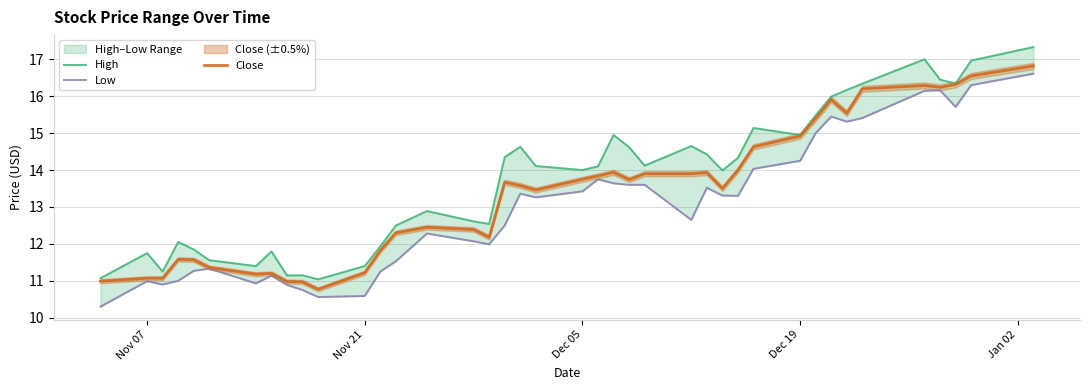

What is the difference between the second highest and second lowest values in the Low series?

5.7